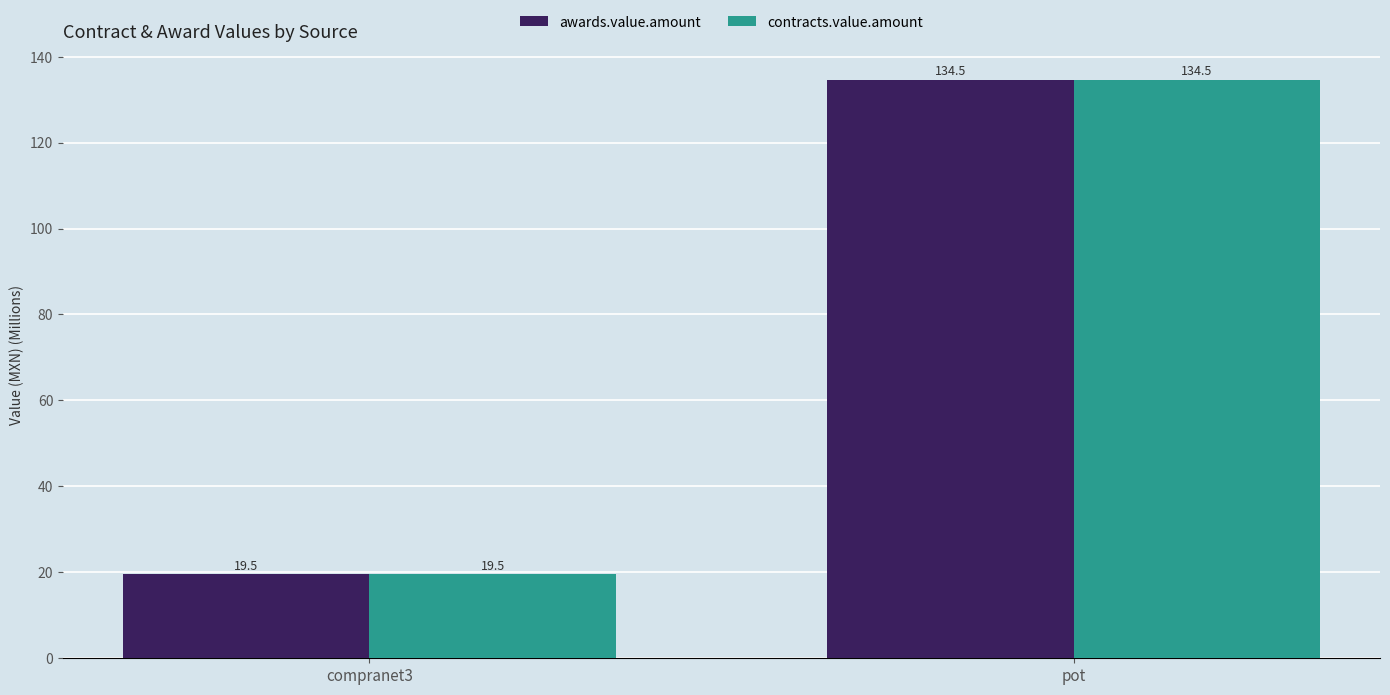

At which category does the chart reach its peak across all series?

pot